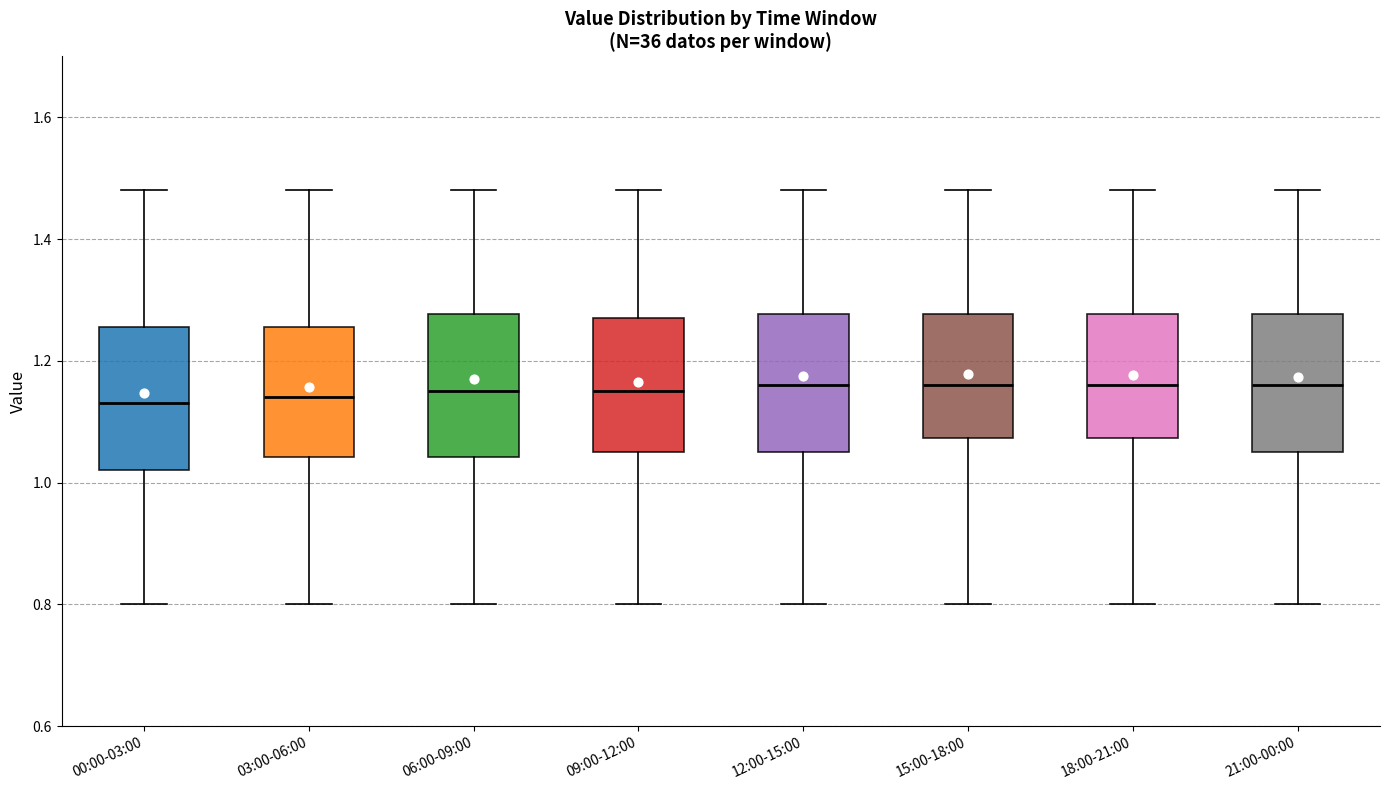

Reading left to right, transcribe this box plot: for each box, give where its median line is, the range the box spans, and where its two whiskers end, as read against the y-axis. The values are not printed on the chart, so give them approximately, as read against the axis.

00:00-03:00: median 1.14, box 1.02 to 1.26, whiskers 0.80 to 1.48
03:00-06:00: median 1.14, box 1.04 to 1.26, whiskers 0.80 to 1.48
06:00-09:00: median 1.16, box 1.04 to 1.28, whiskers 0.80 to 1.48
09:00-12:00: median 1.16, box 1.06 to 1.28, whiskers 0.80 to 1.48
12:00-15:00: median 1.16, box 1.06 to 1.28, whiskers 0.80 to 1.48
15:00-18:00: median 1.16, box 1.08 to 1.28, whiskers 0.80 to 1.48
18:00-21:00: median 1.16, box 1.08 to 1.28, whiskers 0.80 to 1.48
21:00-00:00: median 1.16, box 1.06 to 1.28, whiskers 0.80 to 1.48